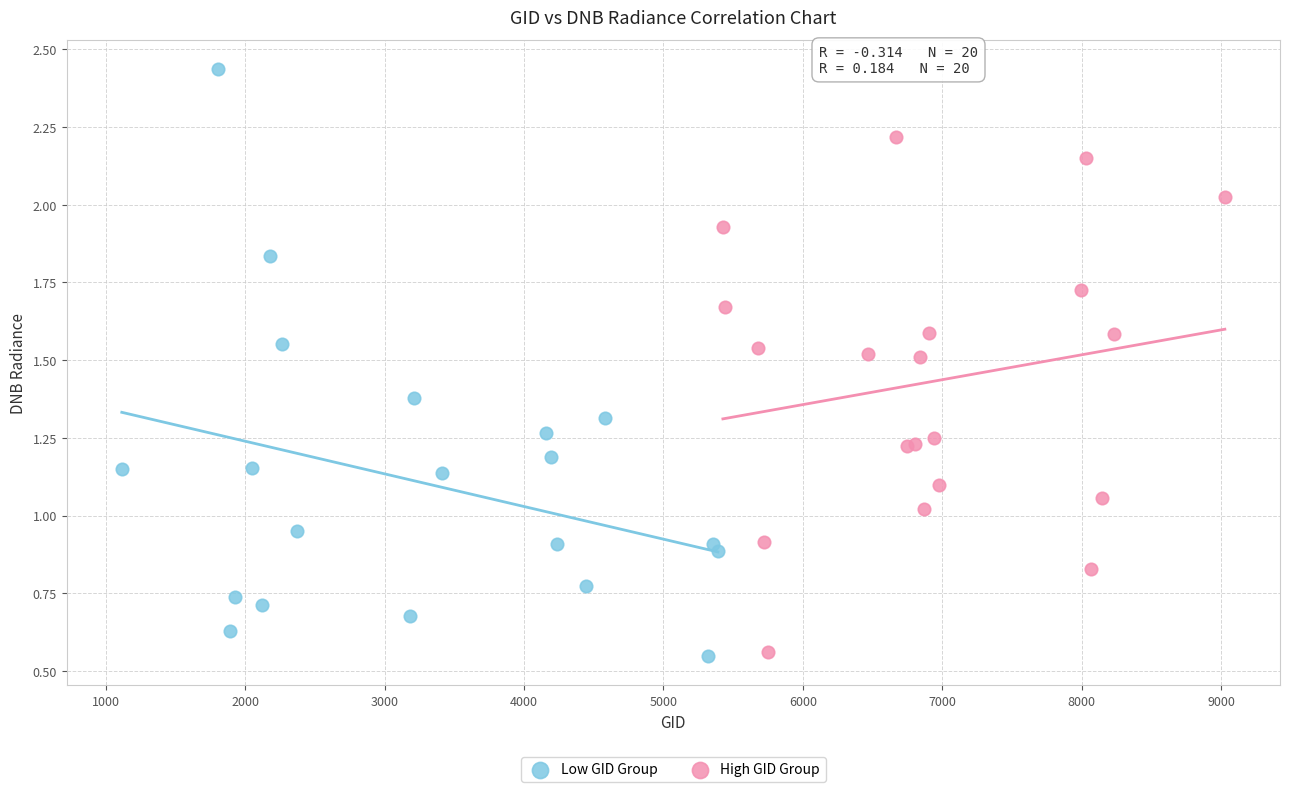

Which series reaches the maximum Y coordinate?

Low GID Group